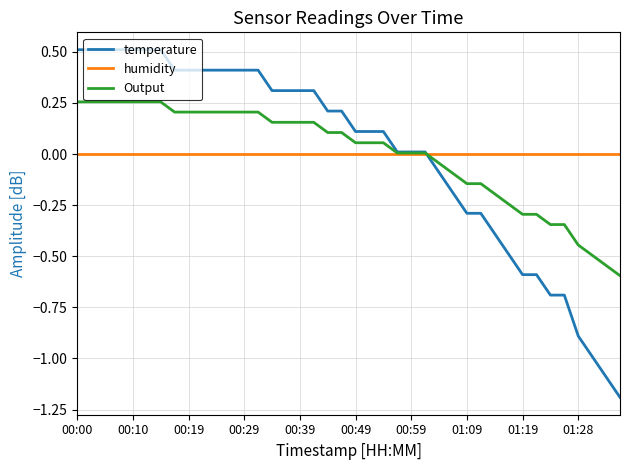

Which series has the widest spread of values?

temperature